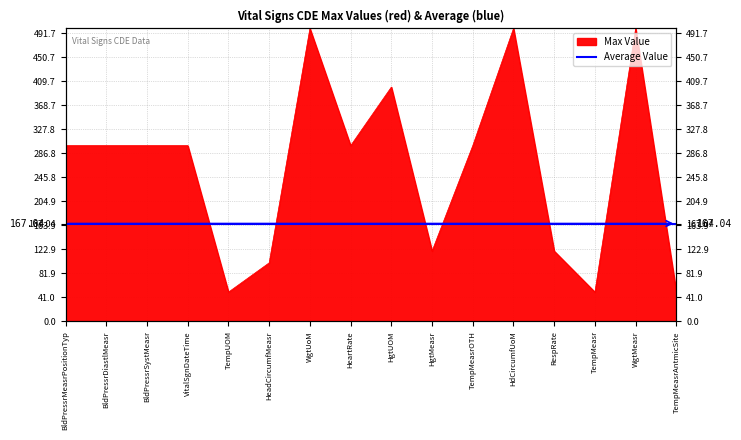

Rank the categories by value from highest to lowest.

WgtUoM, HdCircumfUoM, WgtMeasr, HgtUOM, BldPressrMeasrPositionTyp, BldPressrDiastlMeasr, BldPressrSystMeasr, VitalSgnDateTime, HeartRate, TempMeasrOTH, HgtMeasr, RespRate, HeadCircumfMeasr, TempUOM, TempMeasr, TempMeasrAntmicSite